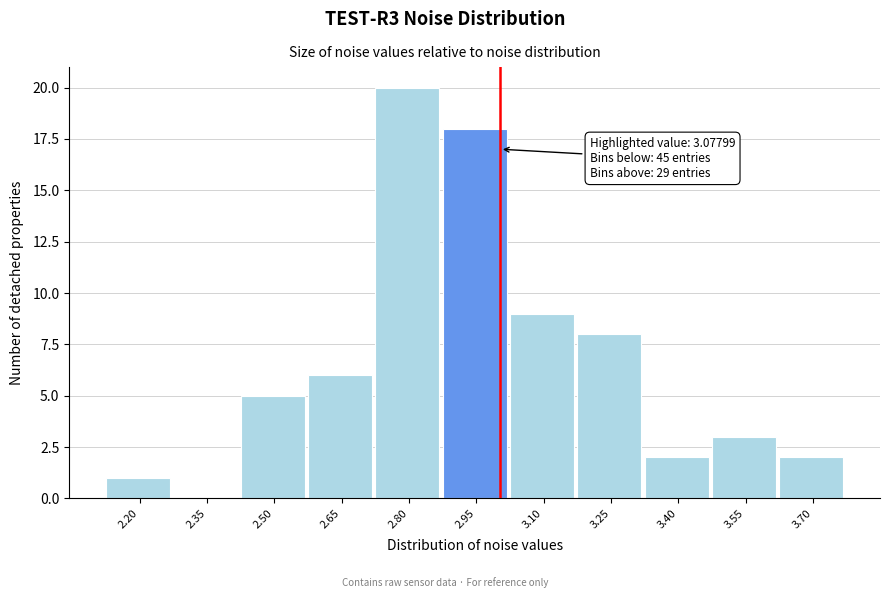

Reading left to right, extract all data points from this chart.

2.20=1	2.35=0	2.50=5	2.65=6	2.80=20	2.95=18	3.10=9	3.25=8	3.40=2	3.55=3	3.70=2